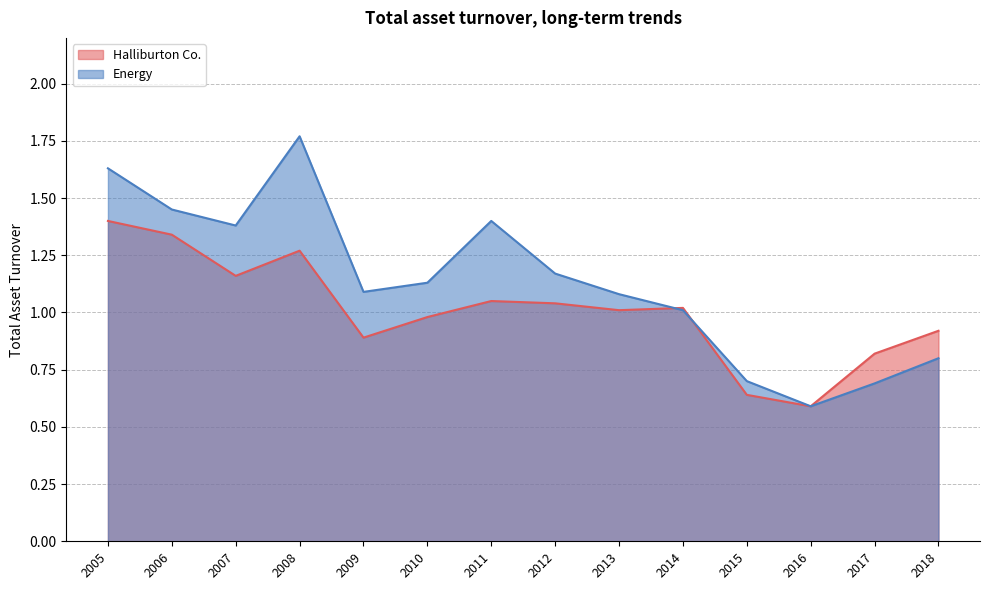

Rank the series by their average value, from lowest to highest.

Halliburton Co., Energy